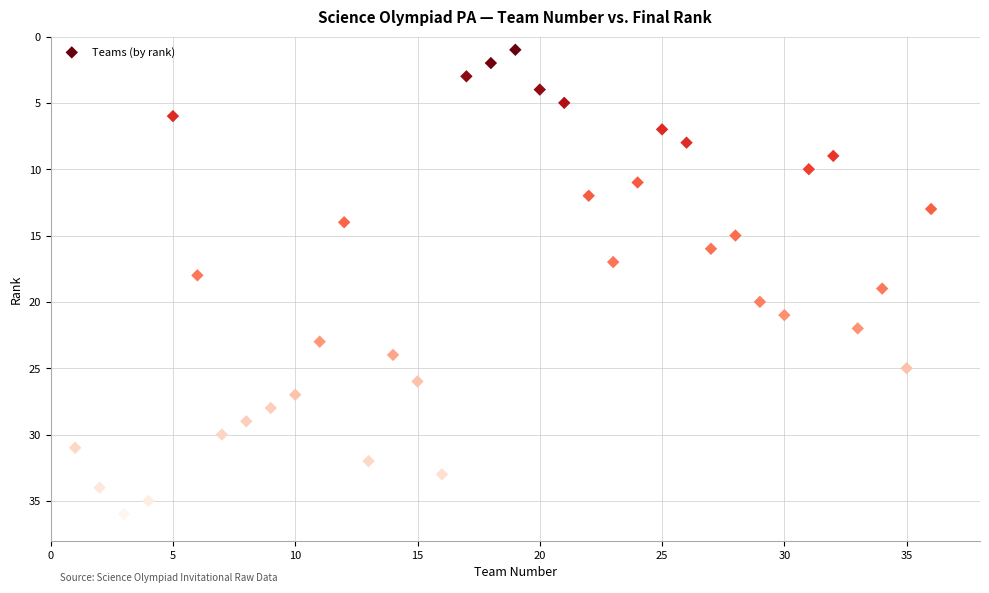

What is the range of X values (max minus min)?

35